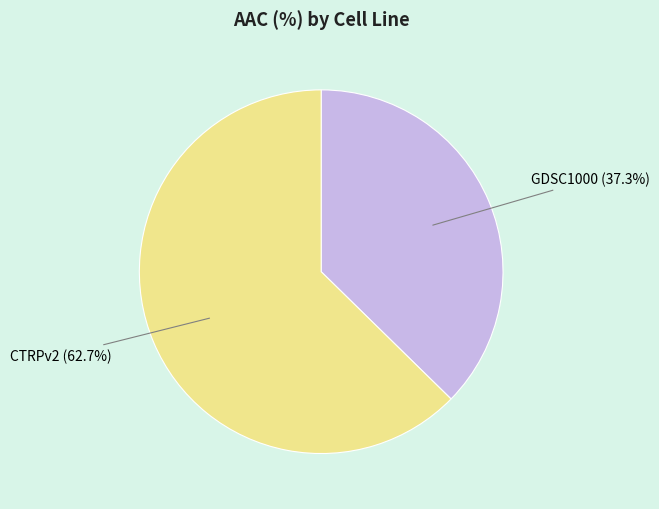

Is there any slice that represents more than half of the pie?

Yes